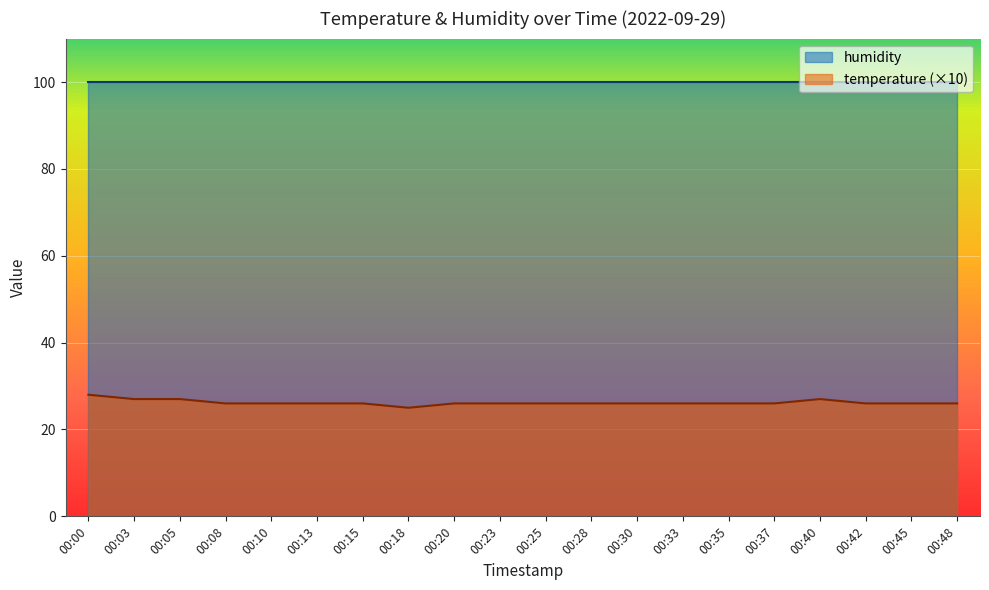

Which label corresponds to the smallest value in the chart?

00:18